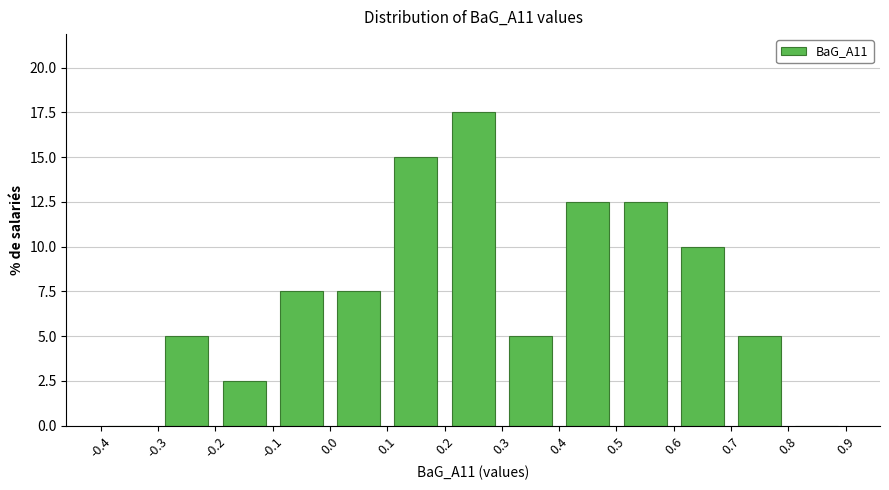

Reading left to right, list every bar in this chart as the range it spans on the x-axis followed by its height. The values are not printed on the chart, so give them approximately, as read against the axis.

-0.4 to -0.3: 0
-0.3 to -0.2: 5.0
-0.2 to -0.1: 2.5
-0.1 to 0.0: 7.5
0.0 to 0.1: 7.5
0.1 to 0.2: 15.0
0.2 to 0.3: 17.5
0.3 to 0.4: 5.0
0.4 to 0.5: 12.5
0.5 to 0.6: 12.5
0.6 to 0.7: 10.0
0.7 to 0.8: 5.0
0.8 to 0.9: 0